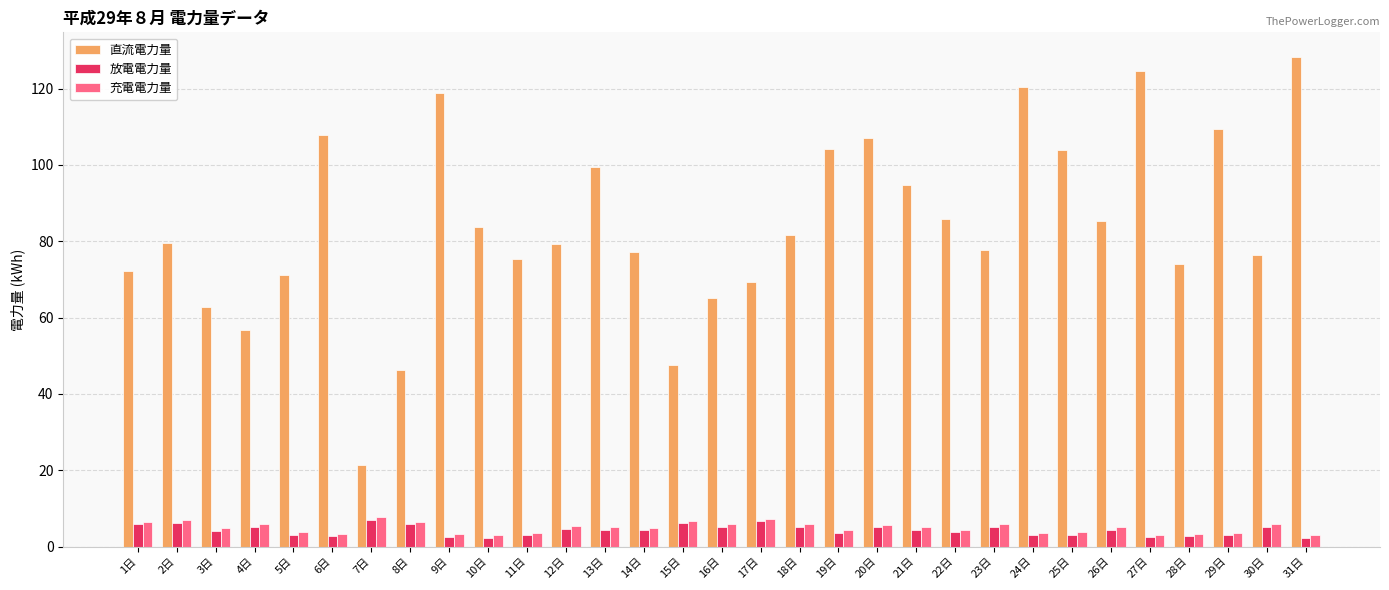

The value of 直流電力量 at 7日 is 8.2. True or false?

False